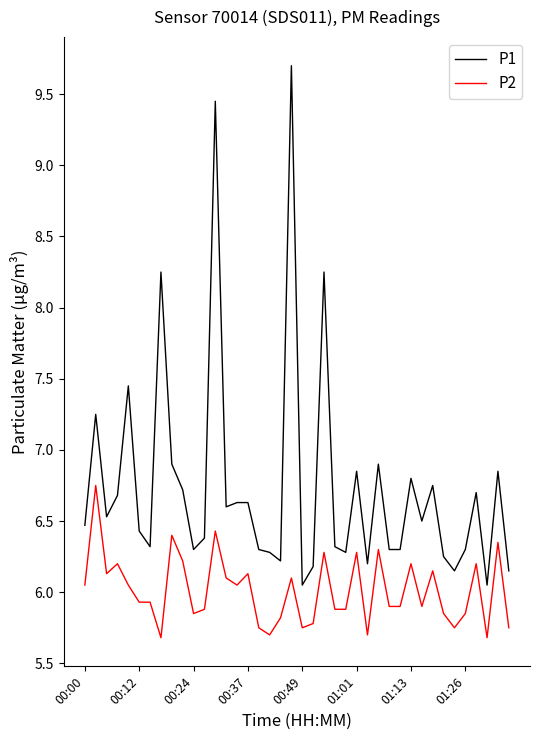

True or false: P1 and P2 intersect in this chart.

False